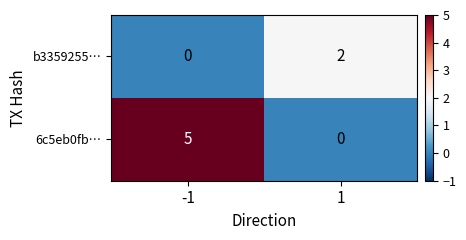

The 6c5eb0fb… series shows 0 at 1. True or false?

True